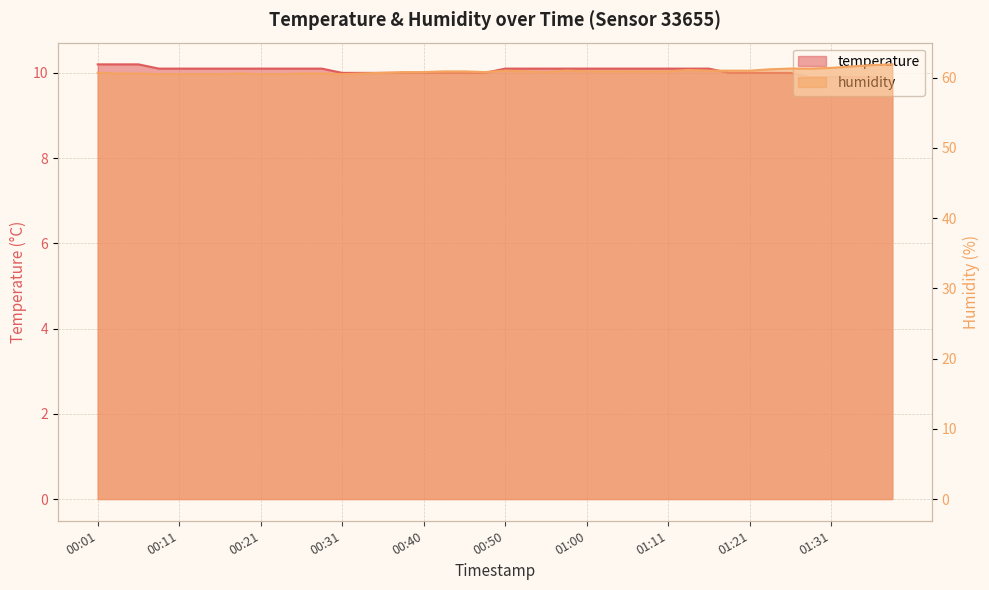

What is the average value of the humidity series?

60.9